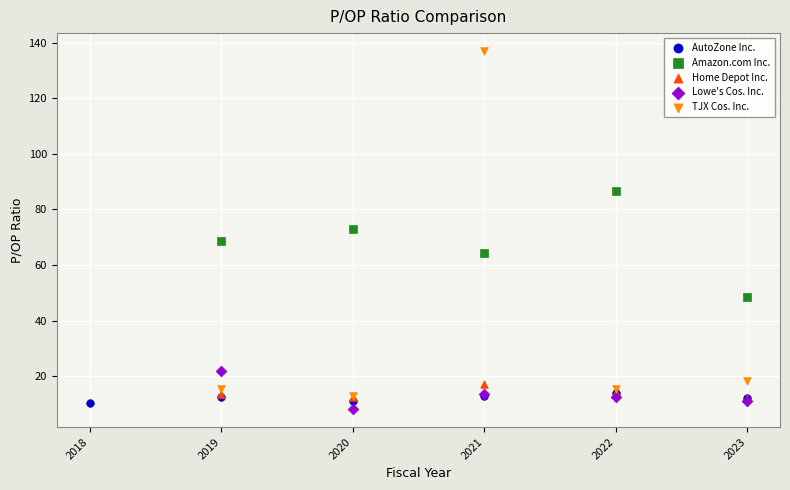

What are all the series names shown in the legend?

AutoZone Inc., Amazon.com Inc., Home Depot Inc., Lowe's Cos. Inc., TJX Cos. Inc.